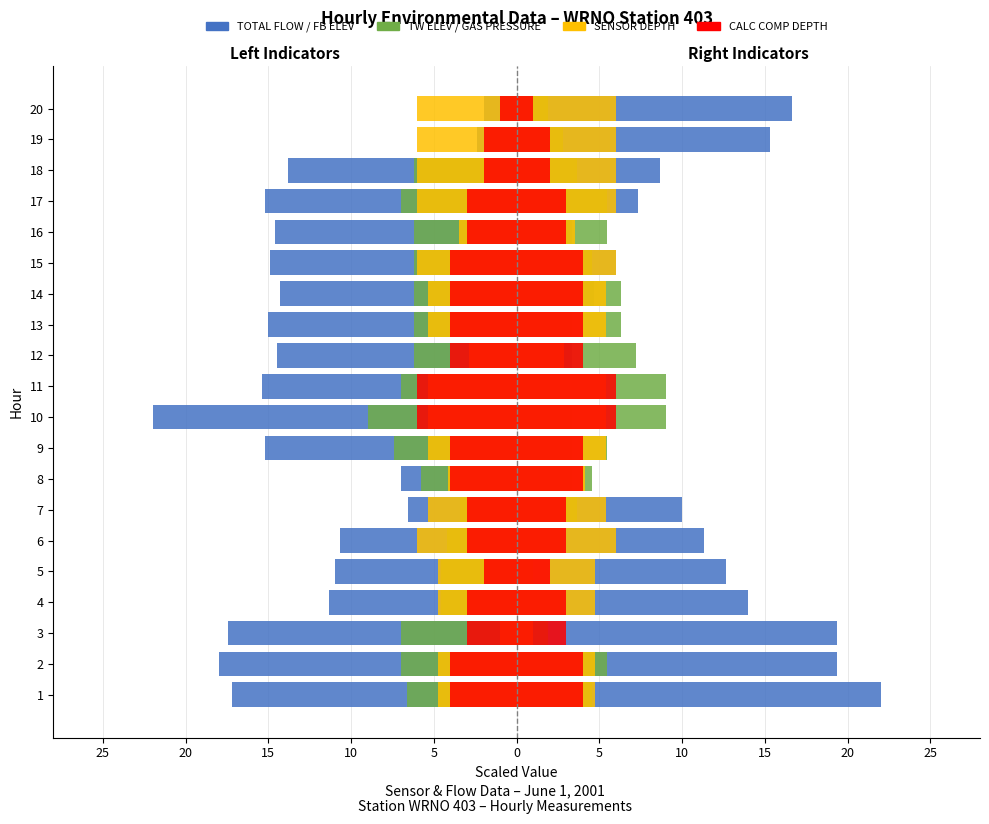

What is the difference between the second highest and second lowest values in the SENSOR DEPTH series?

3.1